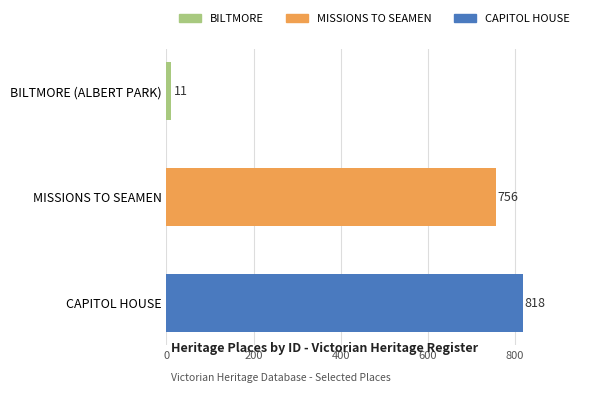

Count the number of data series in this chart.

1